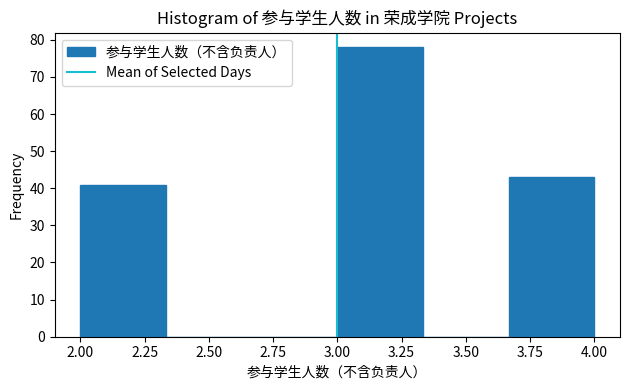

Which range on the x-axis has the tallest bar?

3.00 to 3.35